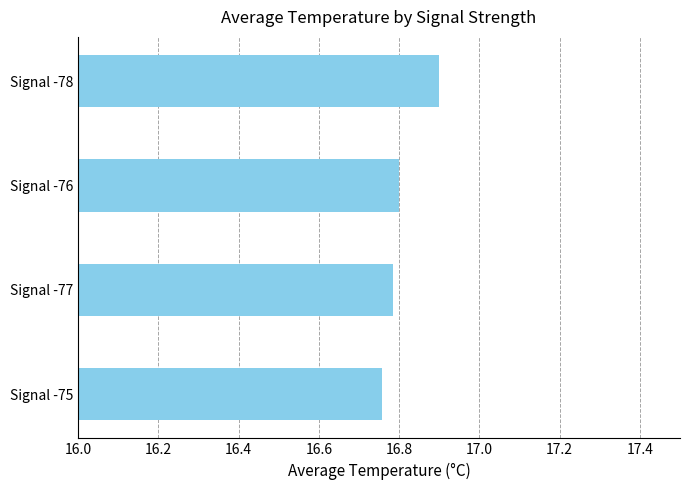

The chart shows a value of 16.8 at Signal -76. True or false?

True